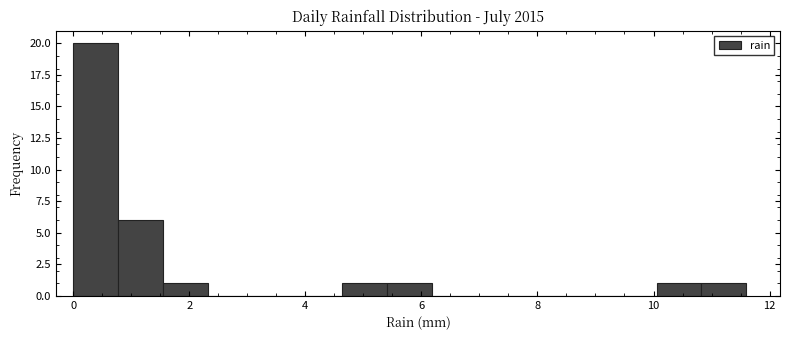

Around what value on the x-axis is the tallest bar? Give the approximate position of its centre, as read against the axis.

0.4